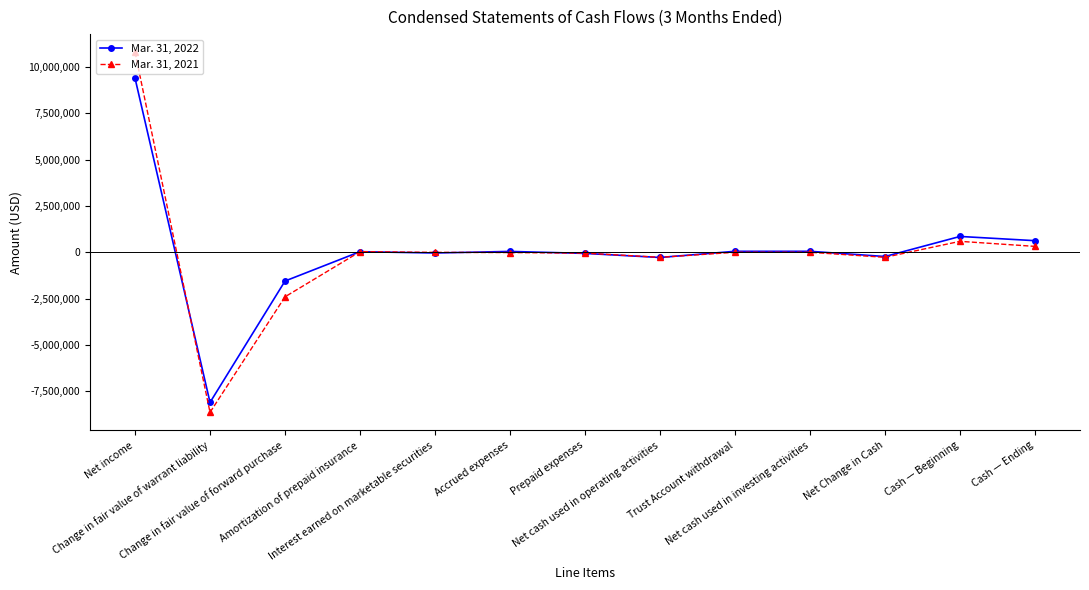

How many lines are shown in the chart?

2